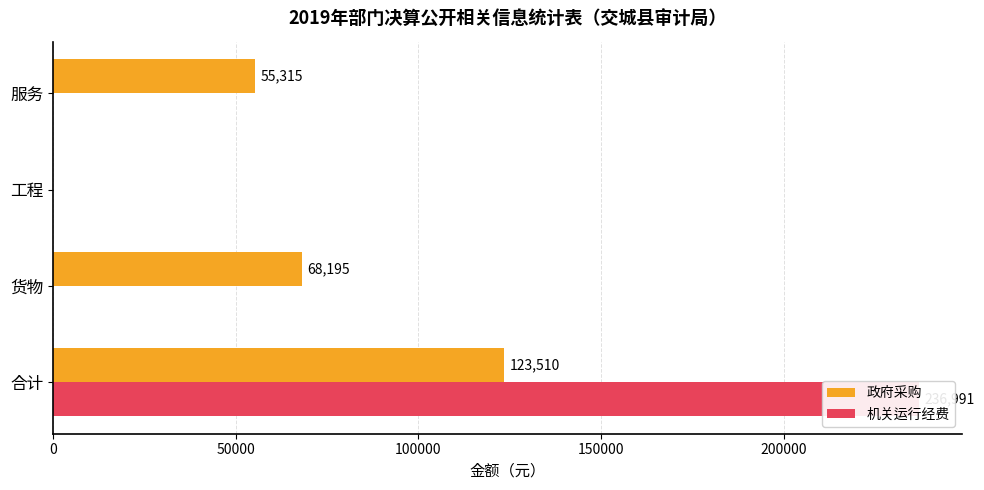

Count the number of data series in this chart.

2